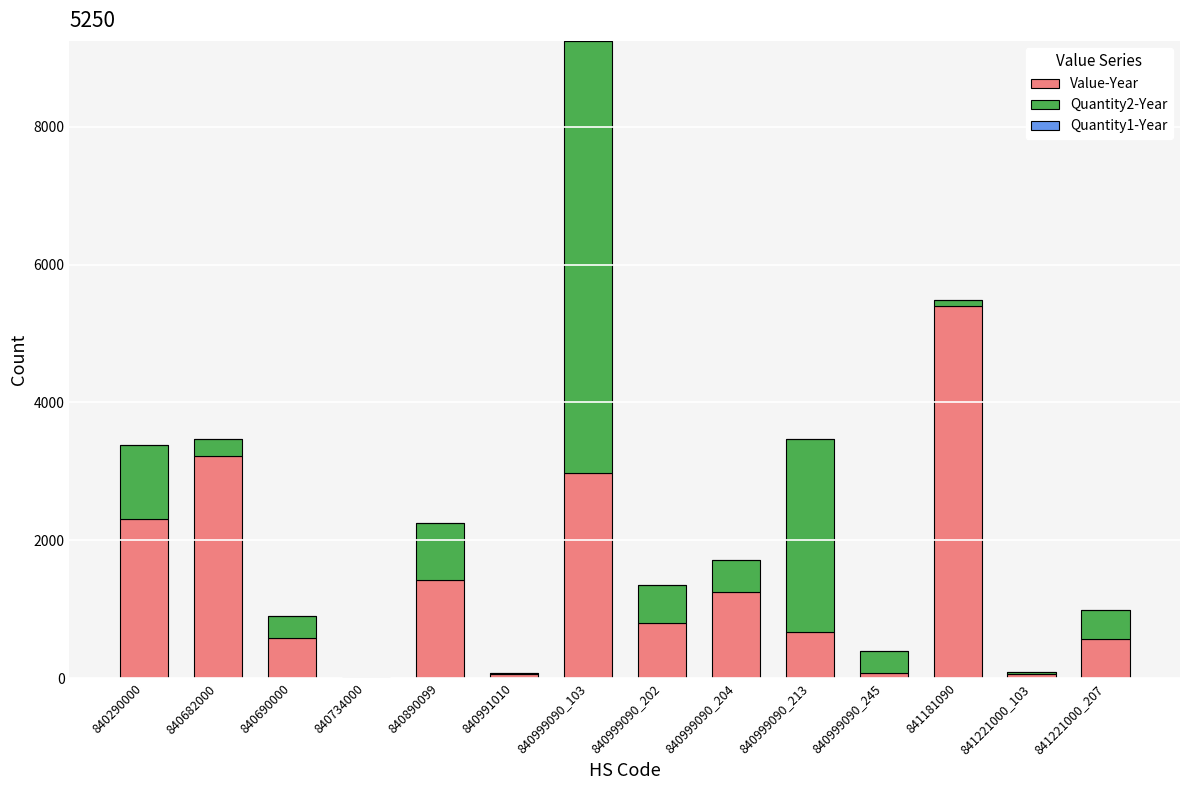

Which category has the highest value in the Value-Year series?

841181090